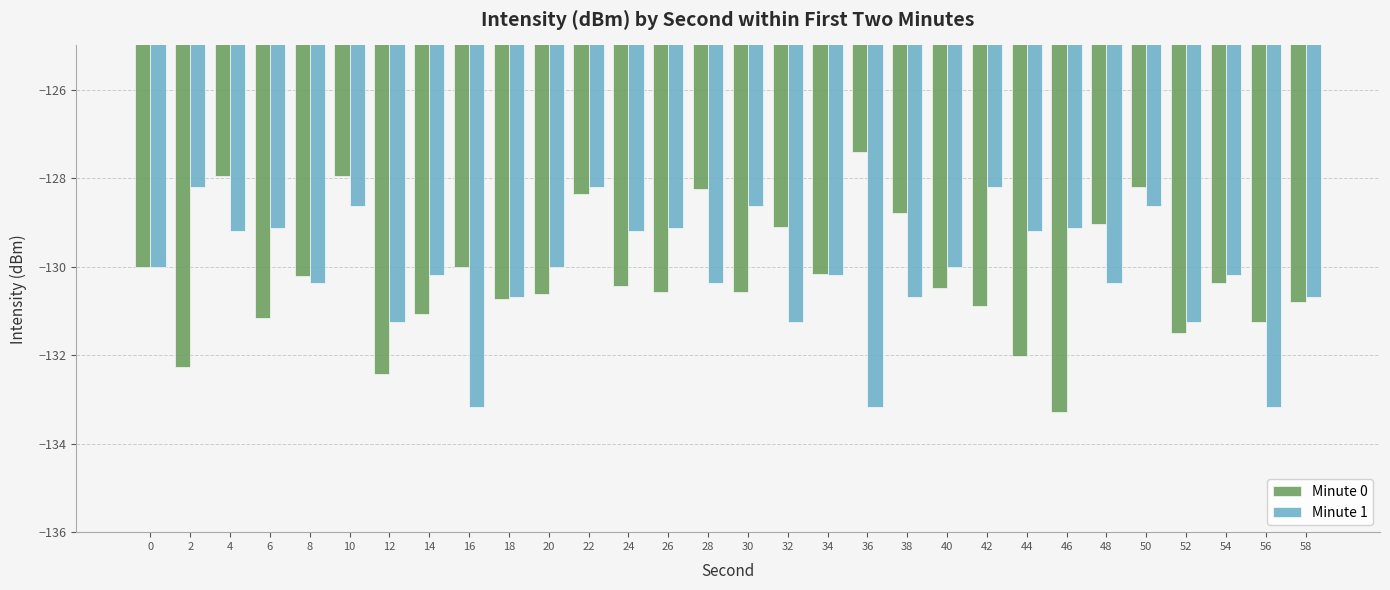

How many distinct data groups are displayed?

2